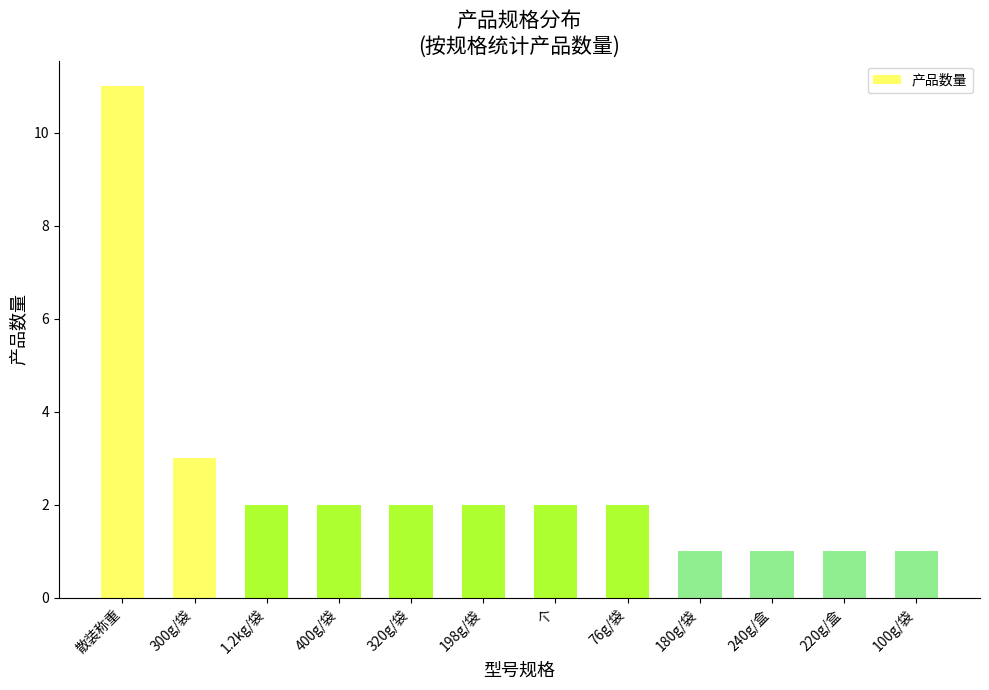

Which label corresponds to the largest value in the chart?

散装称重